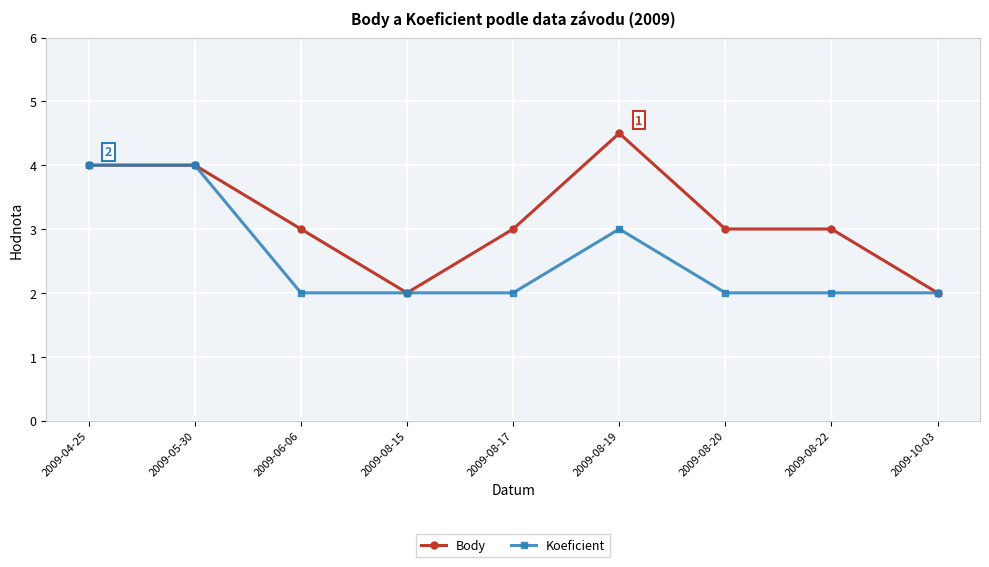

What is the total value across all series at 2009-04-25?

8.0